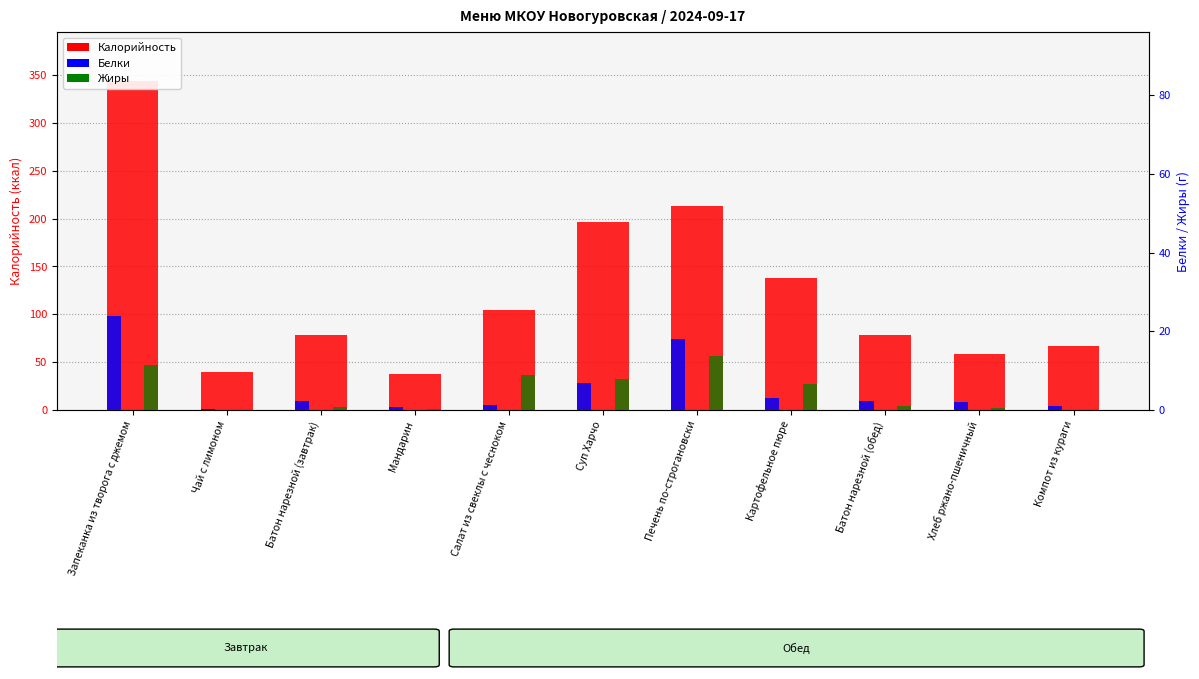

Rank the categories by Белки value from lowest to highest.

Чай с лимоном, Мандарин, Компот из кураги, Салат из свеклы с чесноком, Хлеб ржано-пшеничный, Батон нарезной (завтрак), Батон нарезной (обед), Картофельное пюре, Суп Харчо, Печень по-строгановски, Запеканка из творога с джемом